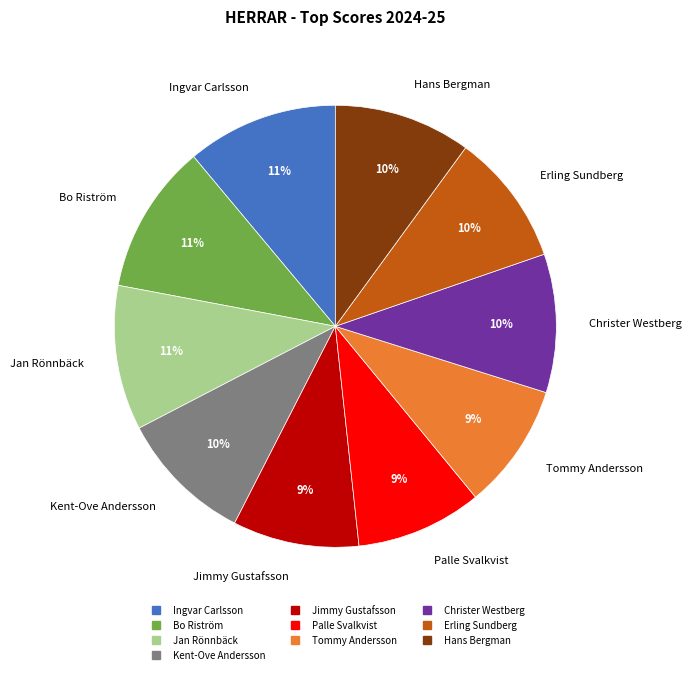

To the nearest percent, what percentage of the pie is Jimmy Gustafsson?

9%